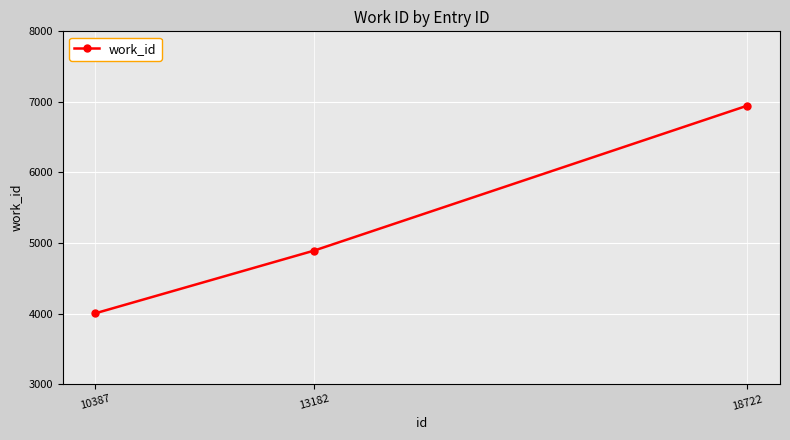

What value does the data have at 13182?

4892